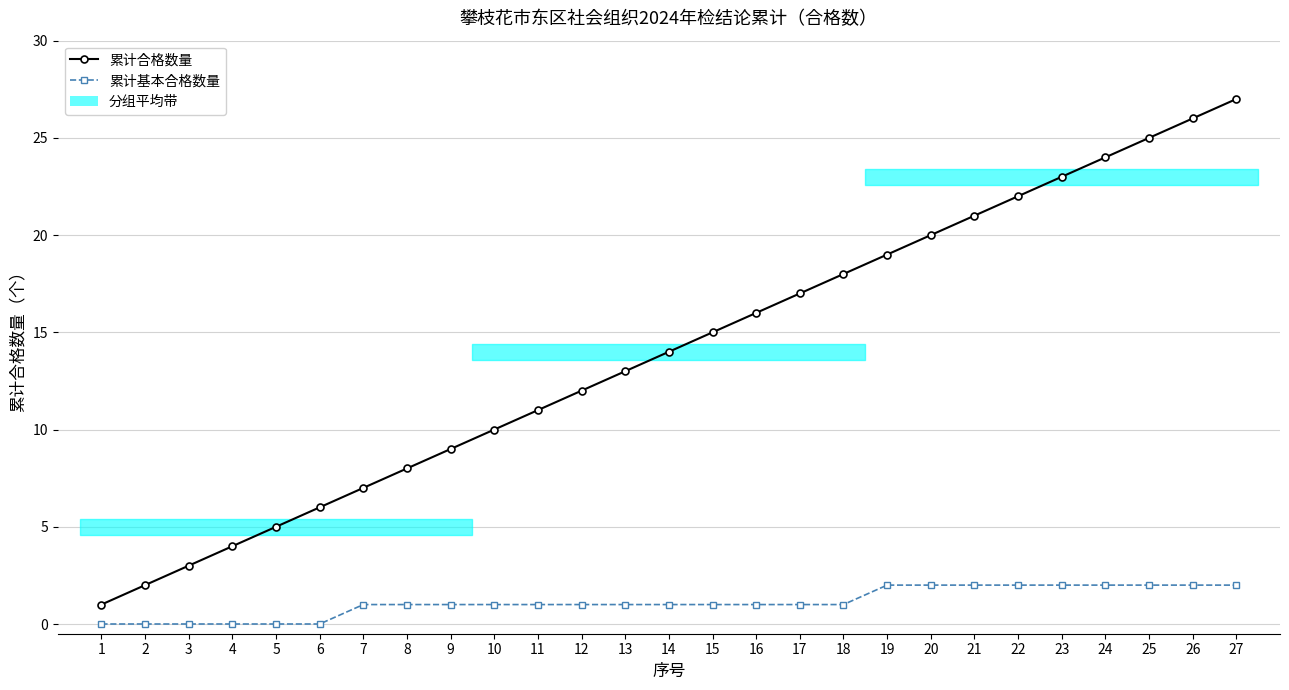

What is the sum of the 累计基本合格数量 values at 15 and 3?

1